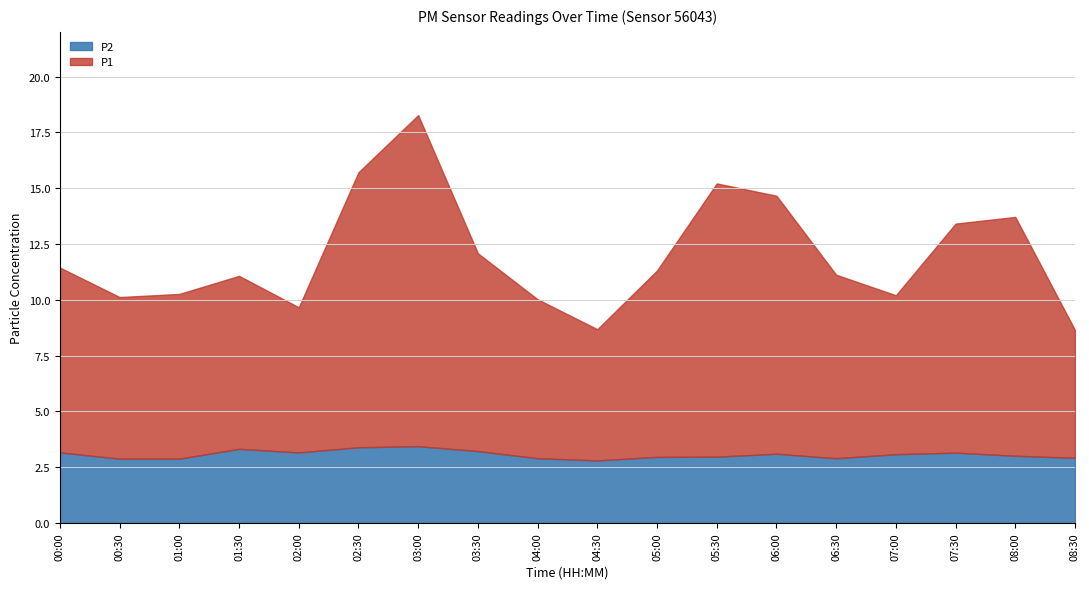

What is the difference between the maximum and minimum values in the P2 series?

0.6